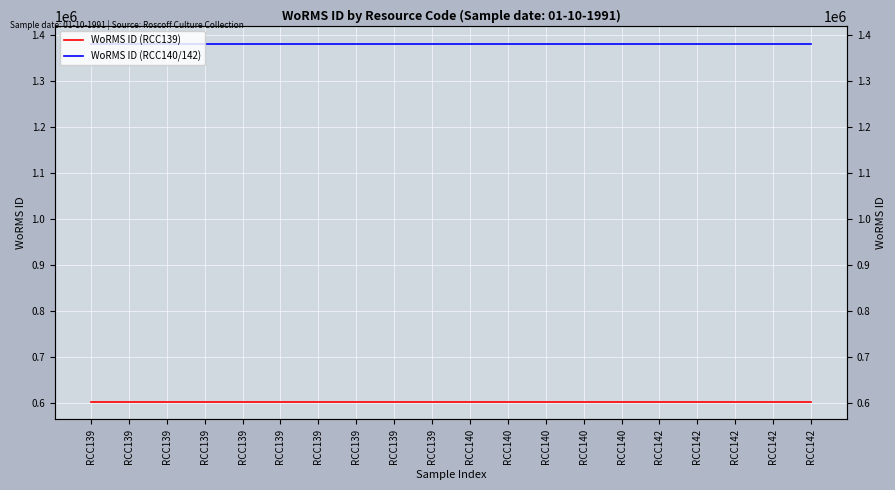

Reading right to left, what are all the values shown in this chart?

WoRMS ID (RCC139): 603429	603429	603429	603429	603429	603429	603429	603429	603429	603429	603429	603429	603429	603429	603429	603429	603429	603429	603429	603429
WoRMS ID (RCC140/142): 1380402	1380402	1380402	1380402	1380402	1380402	1380402	1380402	1380402	1380402	1380402	1380402	1380402	1380402	1380402	1380402	1380402	1380402	1380402	1380402